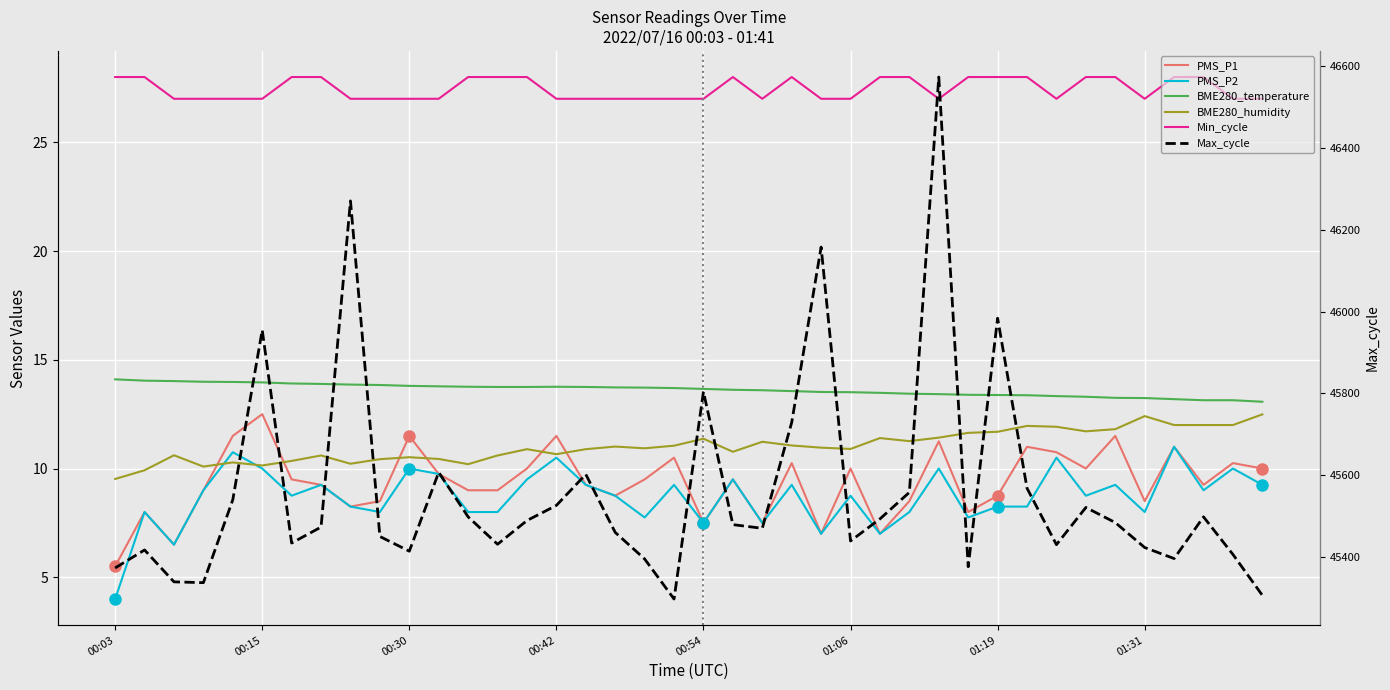

What is the highest value of the BME280_temperature series?

14.1